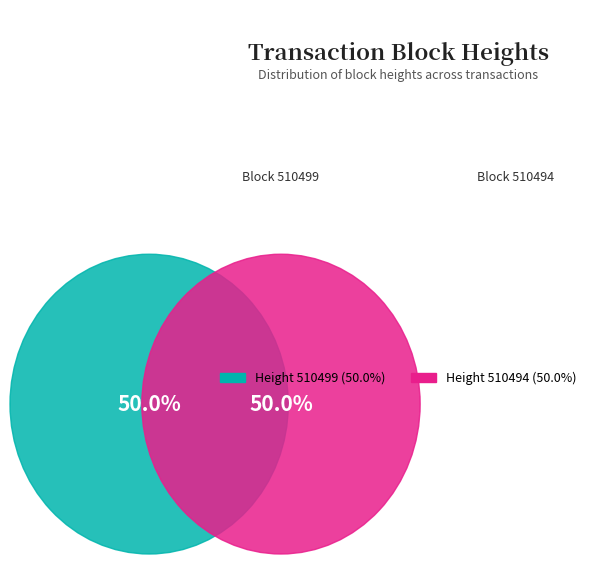

Is it true that 510494 is 38% of the pie?

False